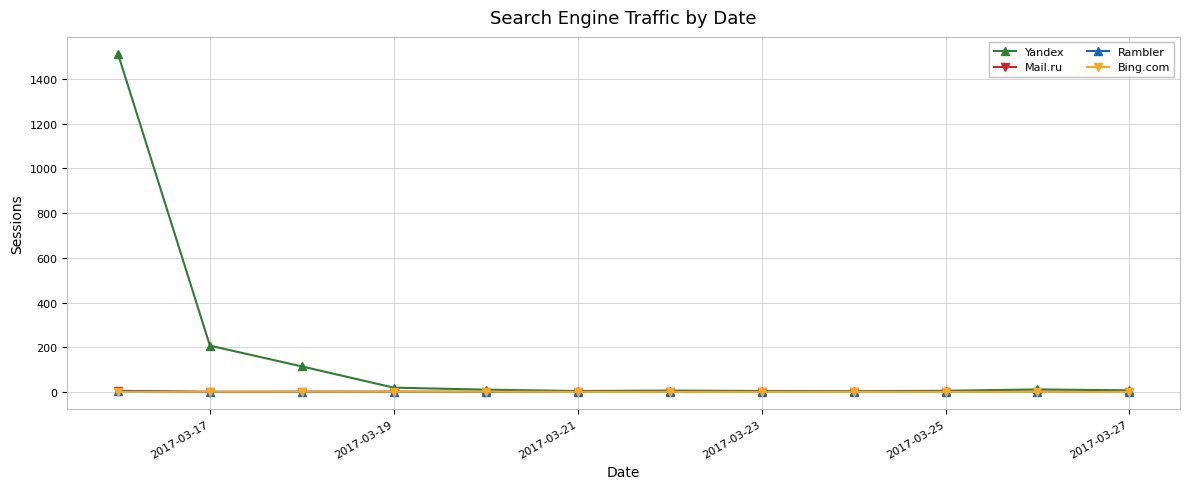

Which series has the largest total across all categories?

Yandex